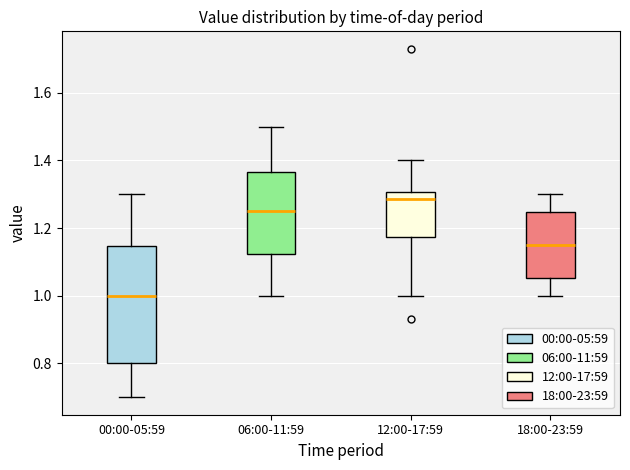

Where does the upper whisker of the box for 00:00-05:59 end on the y-axis? The values are not printed on the chart, so give them approximately, as read against the axis.

1.30